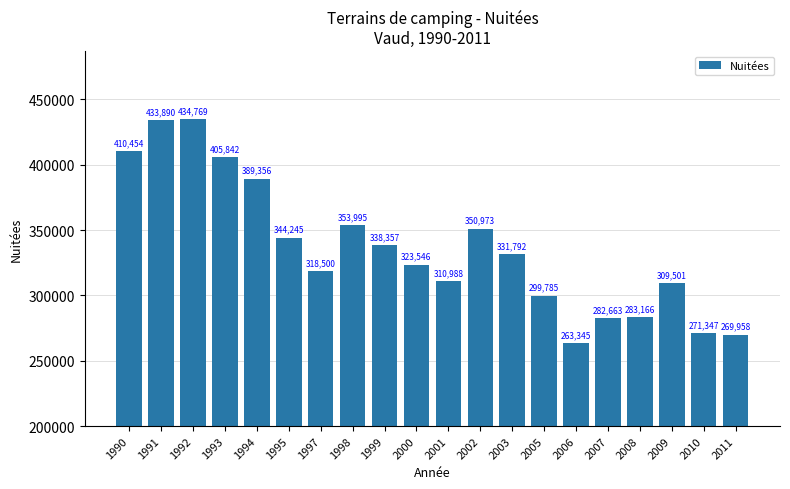

The chart shows a value of 309501 at 2009. True or false?

True